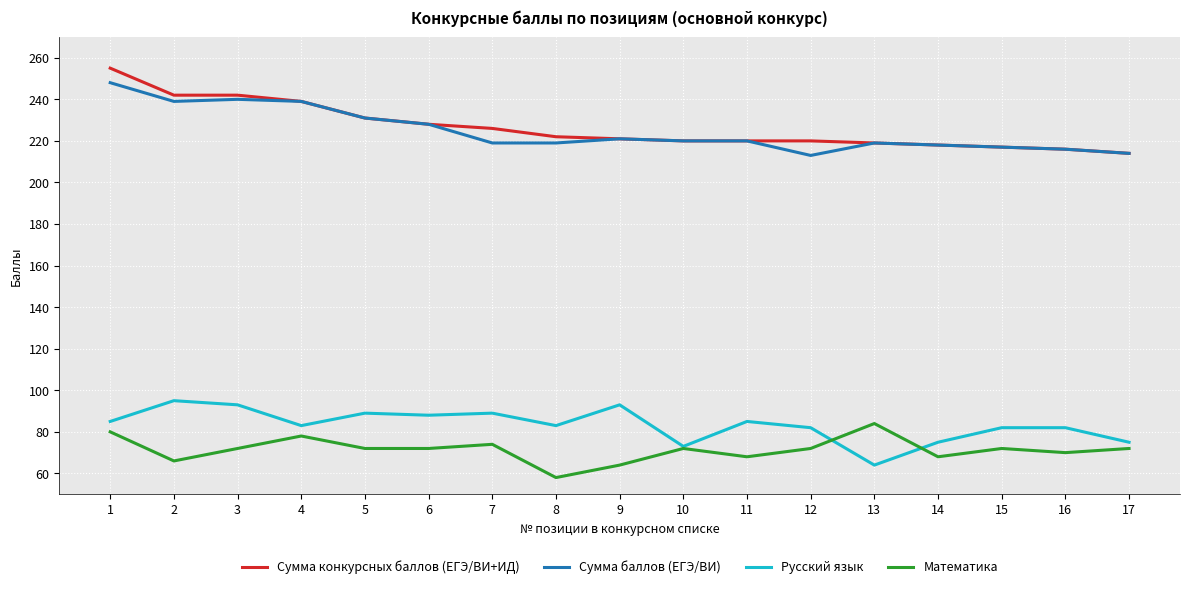

True or false: Русский язык and Сумма конкурсных баллов (ЕГЭ/ВИ+ИД) cross at least once.

False